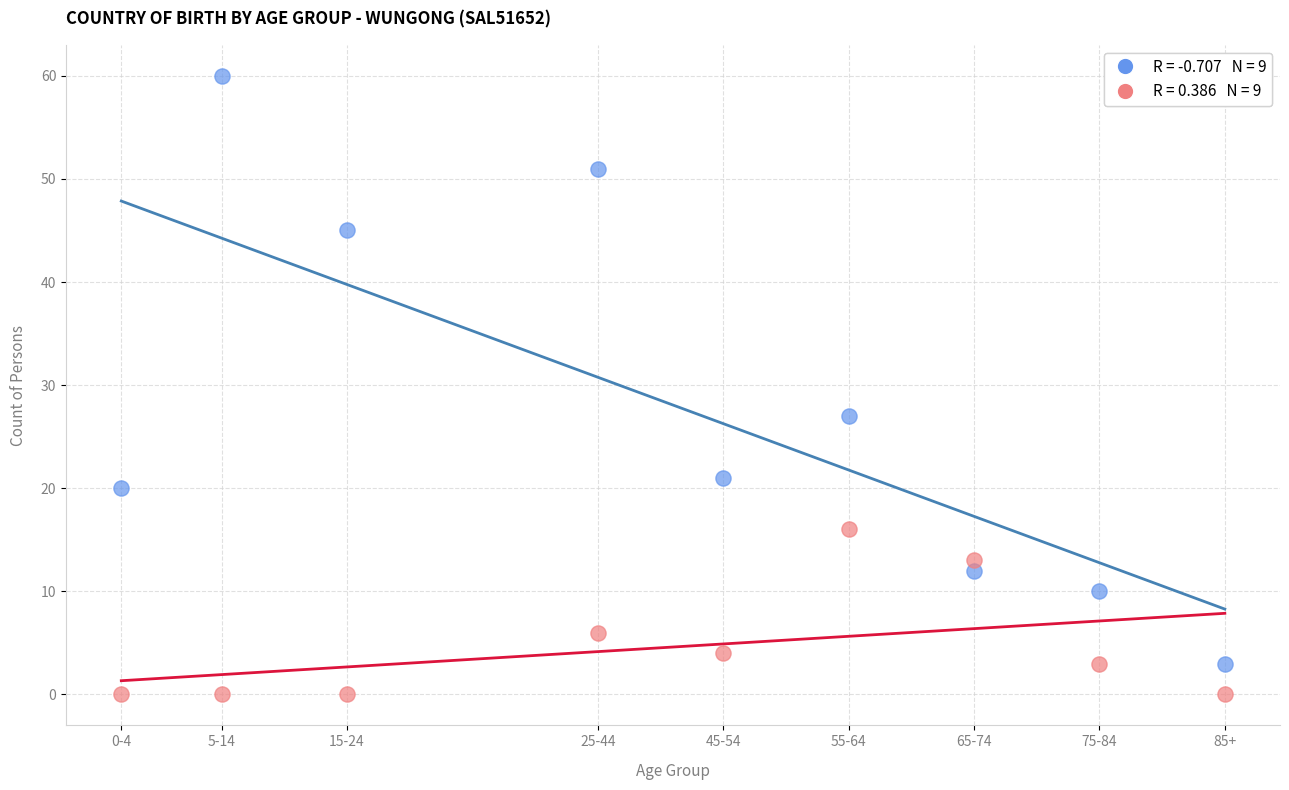

Across all series, what Y value is closest to 30?

27